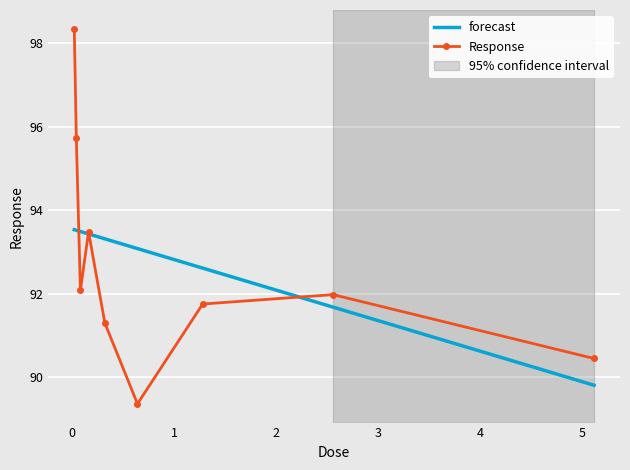

List the series in order of their peak value, highest first.

Response, forecast